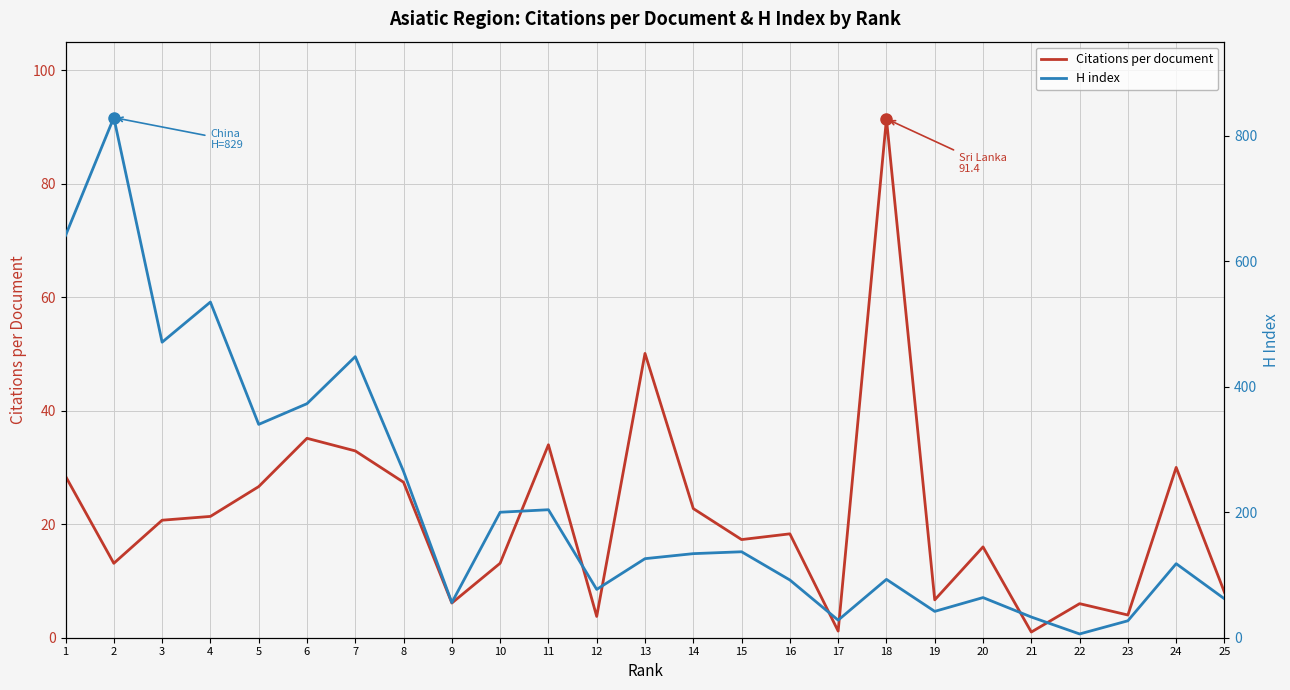

What is the total value across all series at 23?

31.0